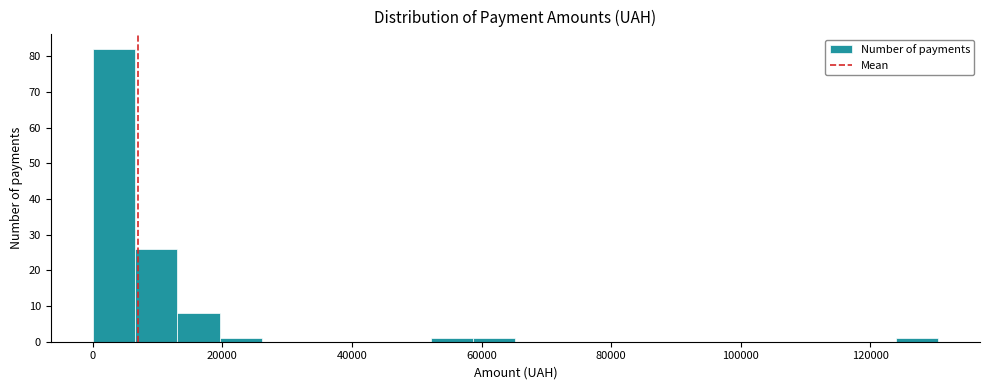

Around what value on the x-axis is the tallest bar? Give the approximate position of its centre, as read against the axis.

4000